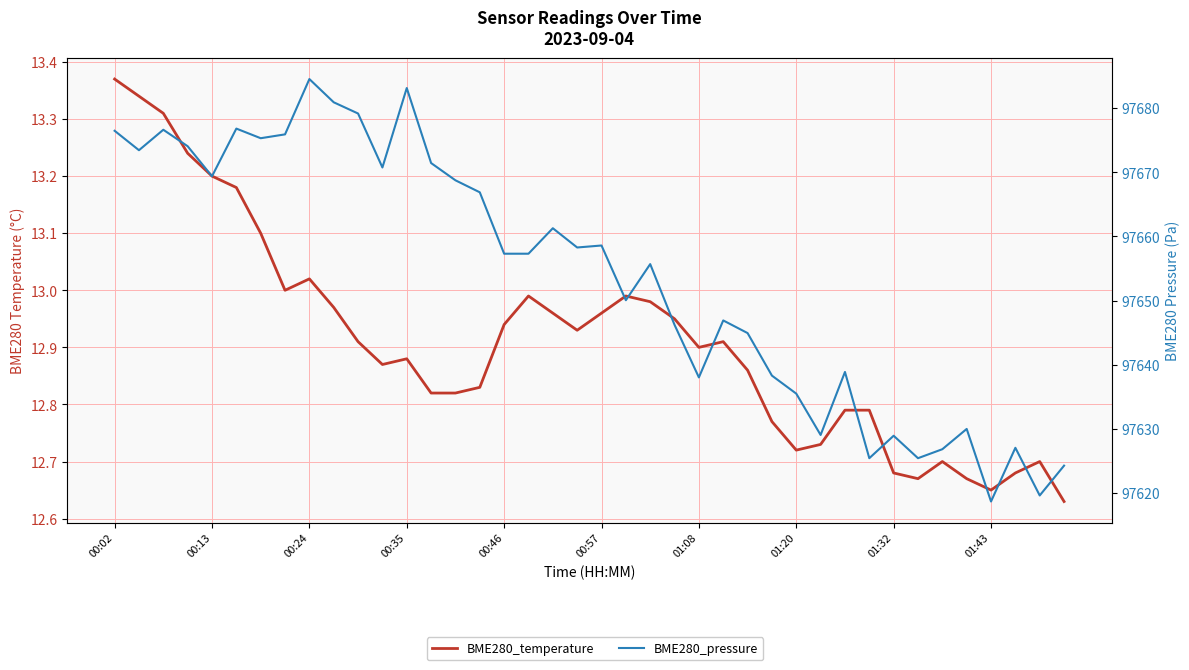

Where does the BME280_pressure series first go above 97657?

00:02